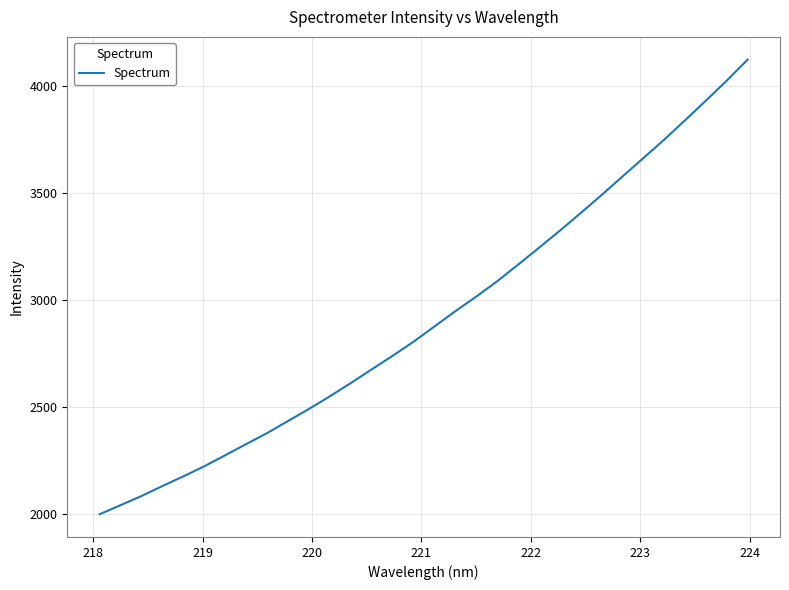

What is the maximum value shown in the chart?

4124.3